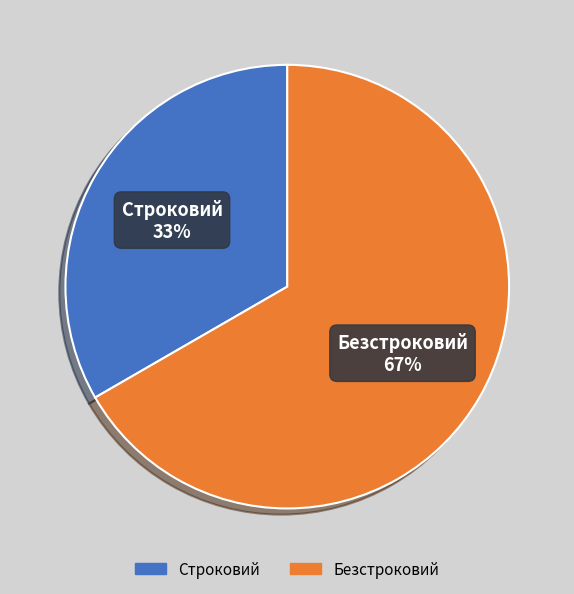

To the nearest percent, what is the combined percentage of Строковий and Безстроковий?

100%